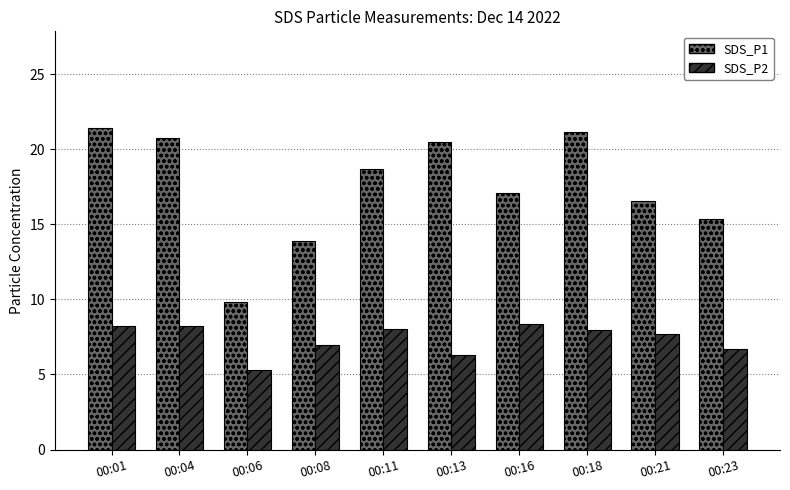

What is the spread (max minus min) of values at 00:11?

10.6